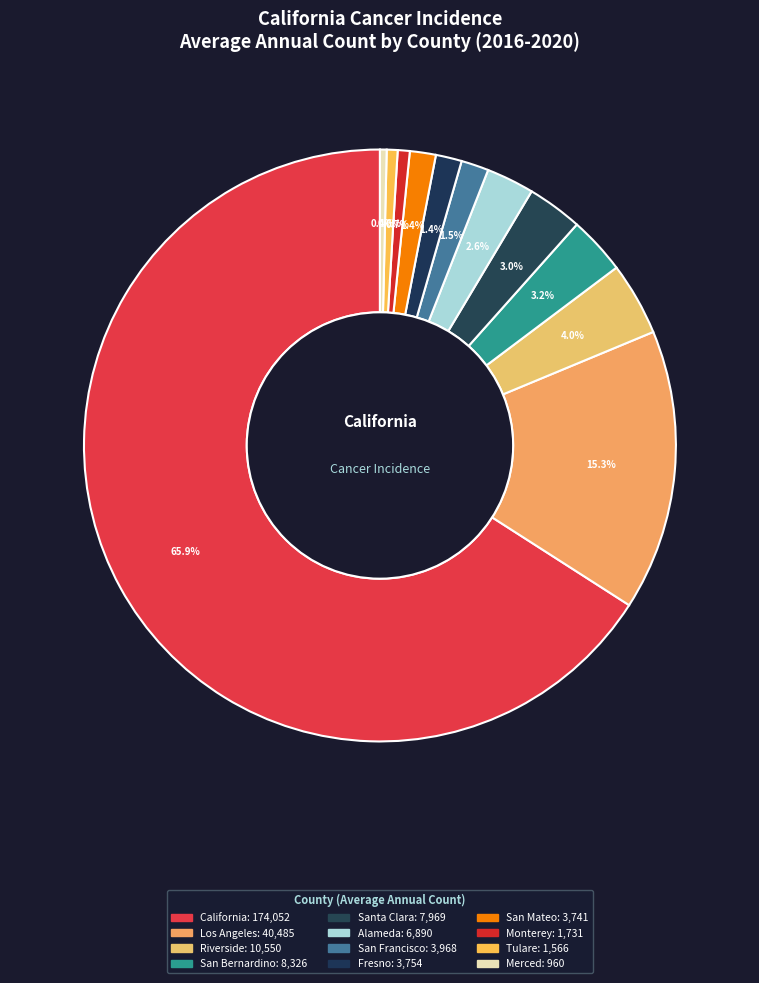

Count the number of slices in the pie.

12